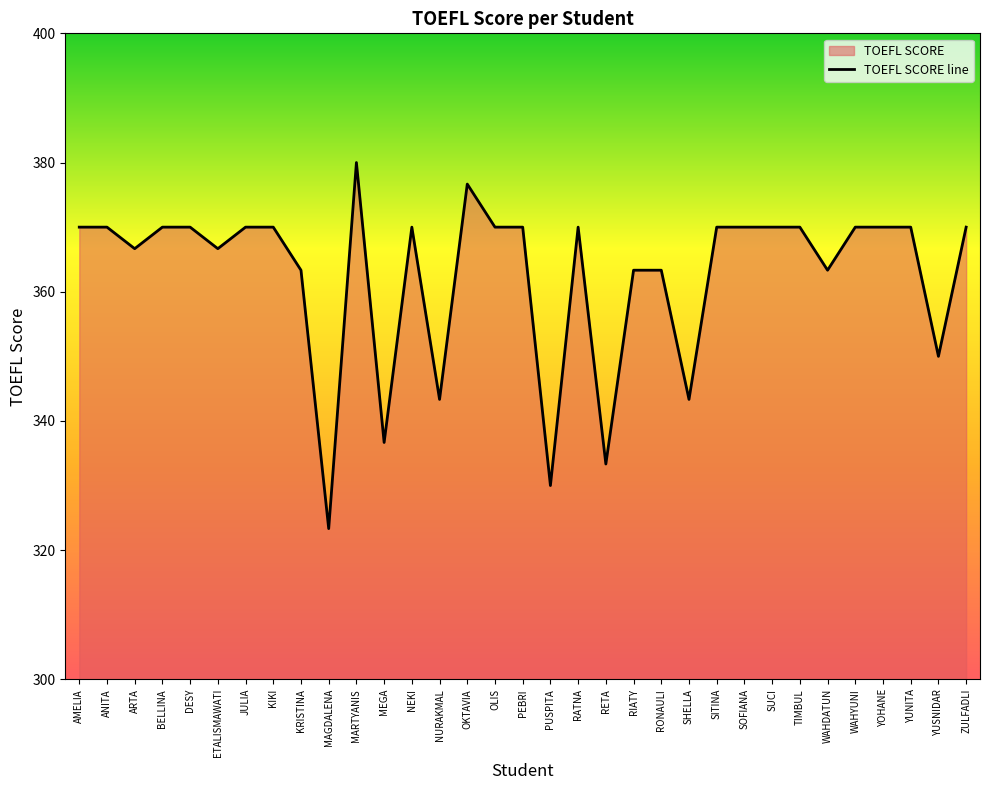

Reading right to left, list all the values displayed in this chart.

370.0	350.0	370.0	370.0	370.0	363.3	370.0	370.0	370.0	370.0	343.3	363.3	363.3	333.3	370.0	330.0	370.0	370.0	376.7	343.3	370.0	336.7	380.0	323.3	363.3	370.0	370.0	366.7	370.0	370.0	366.7	370.0	370.0